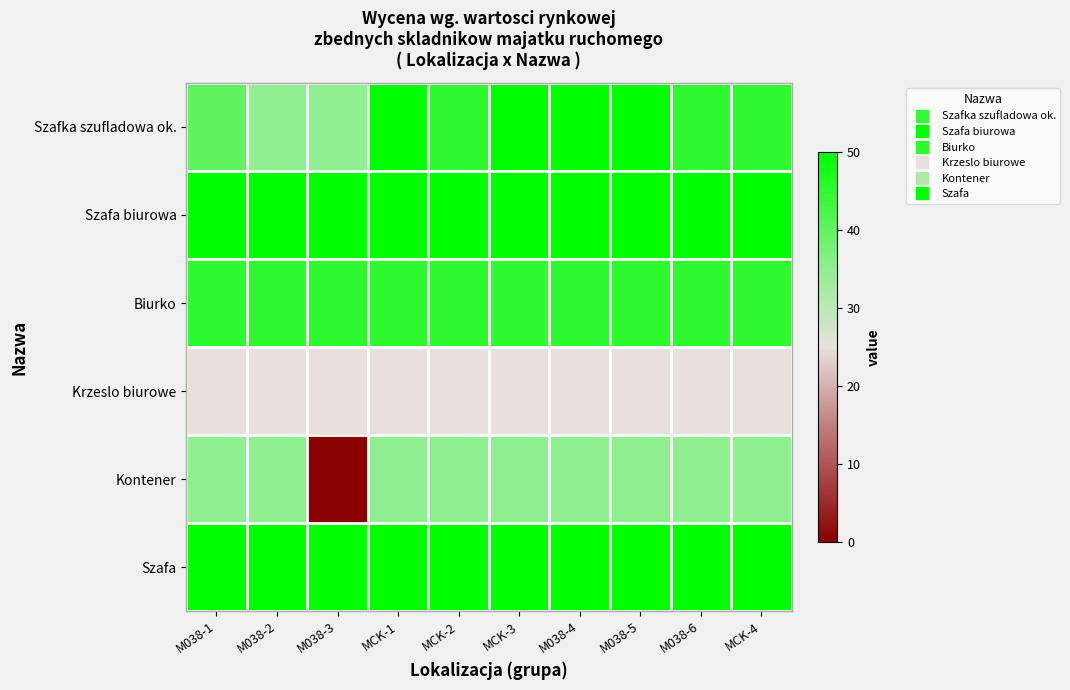

What is the spread (max minus min) of values at MCK-1?

25